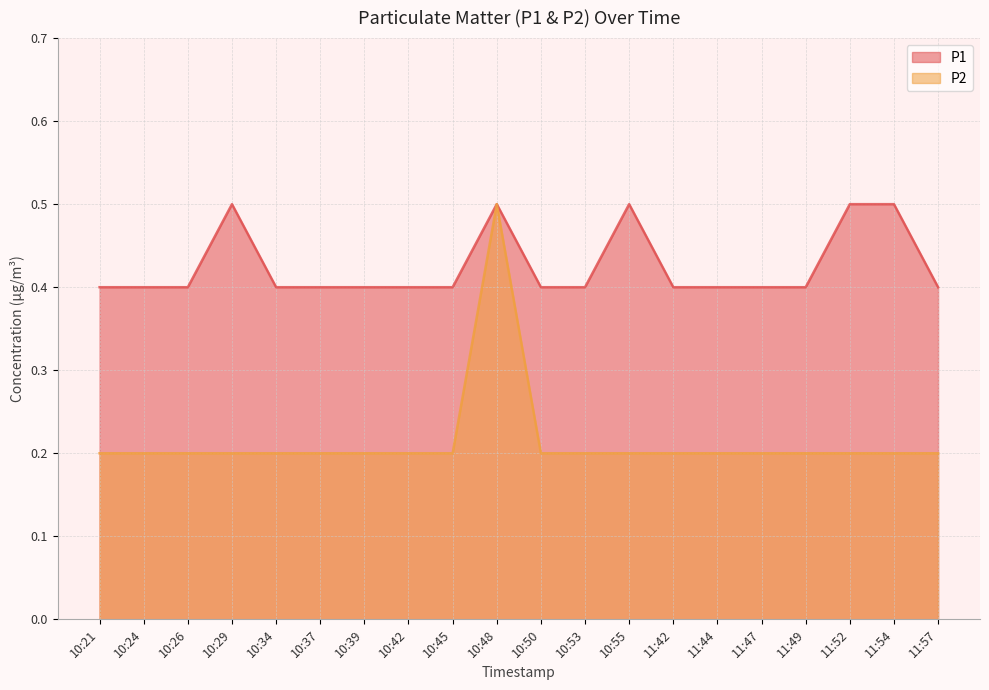

What is the difference between the highest and lowest values at 10:26?

0.2